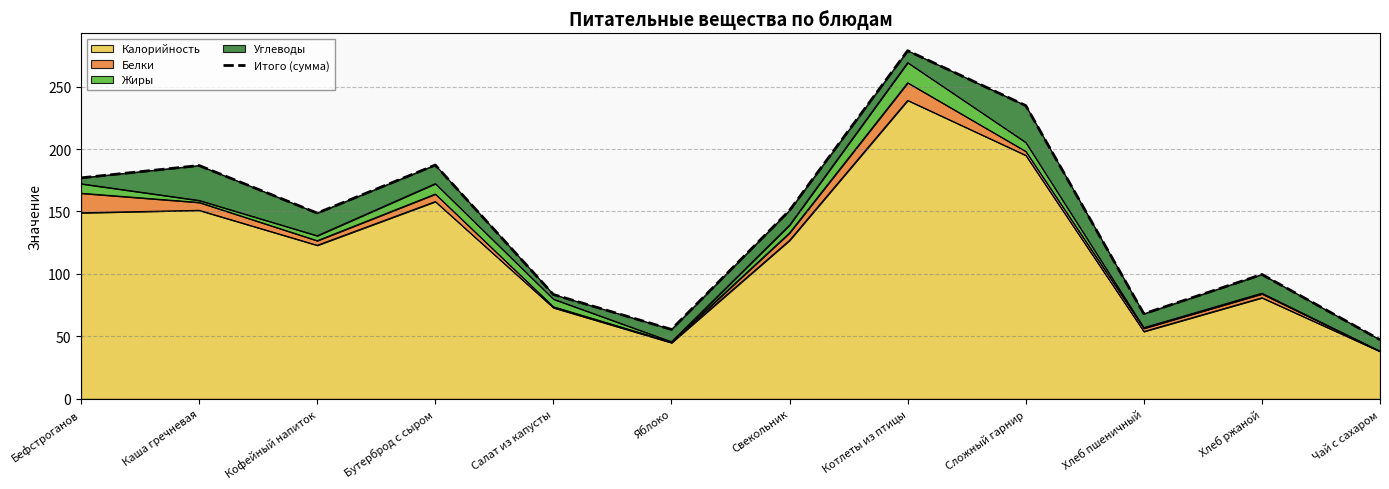

Reading right to left, list all the values displayed in this chart.

47.3	99.6	68.1	234.8	278.7	150.9	55.6	83.6	187.2	148.7	186.8	176.9